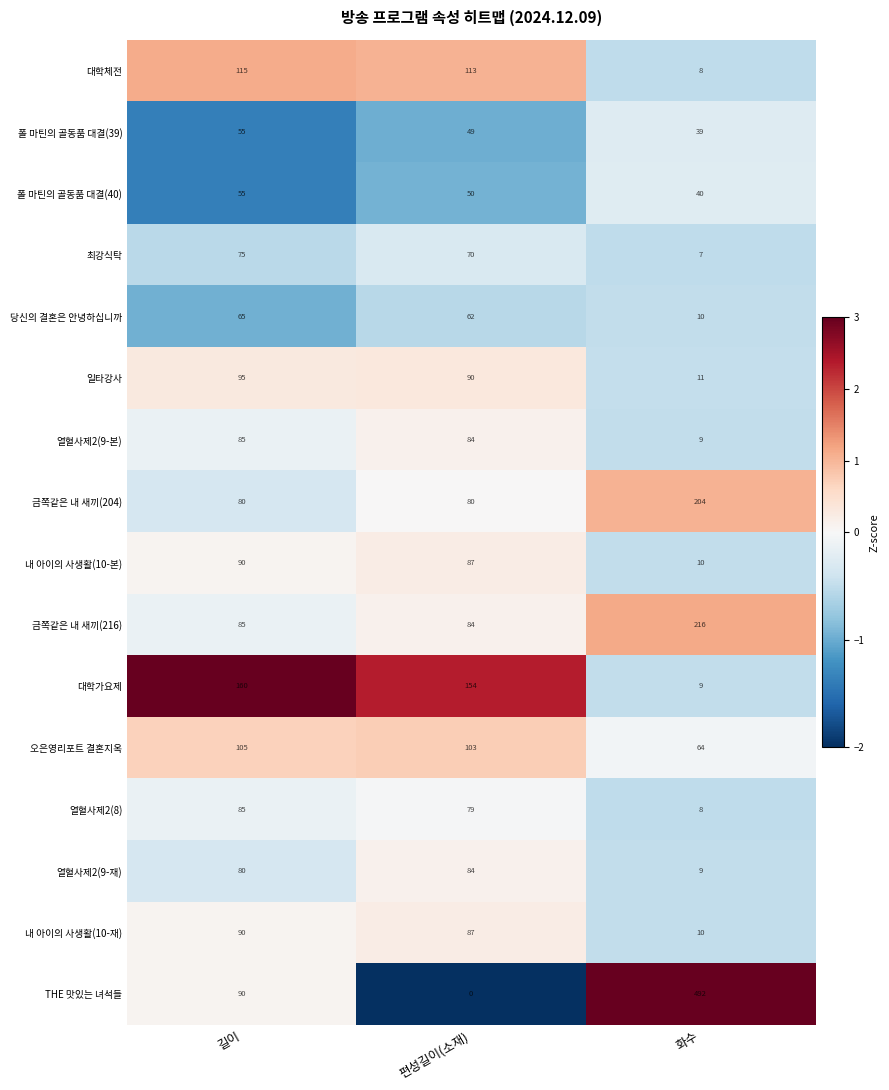

What is the difference between the maximum and second lowest values in the 금쪽같은 내 새끼(204) series?

124